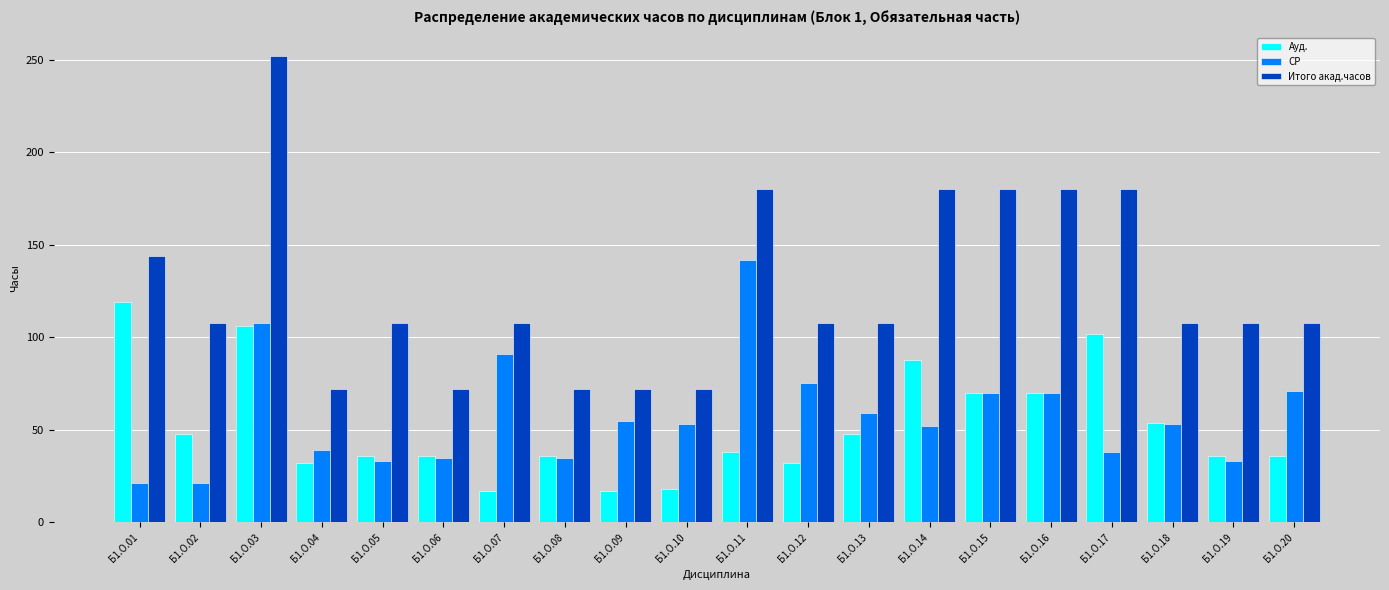

How many bars are there in total?

60